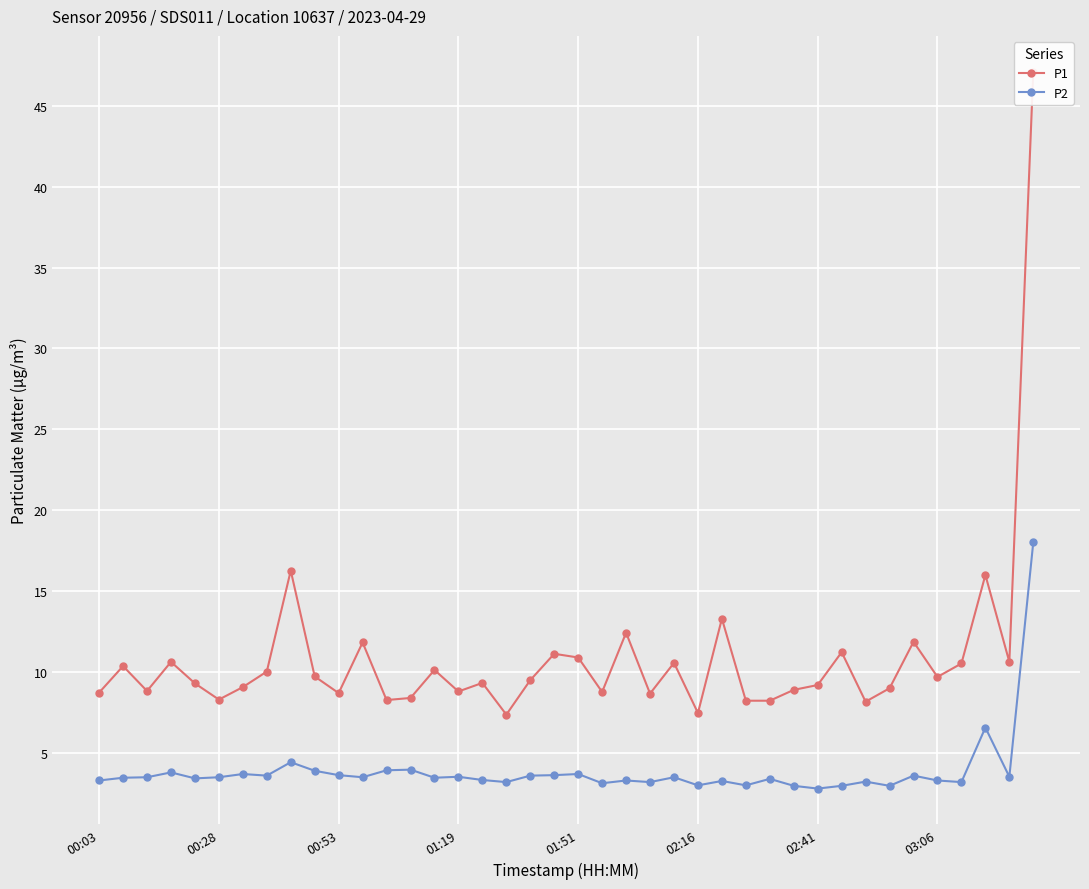

How many data points in P2 are less than 3?

4